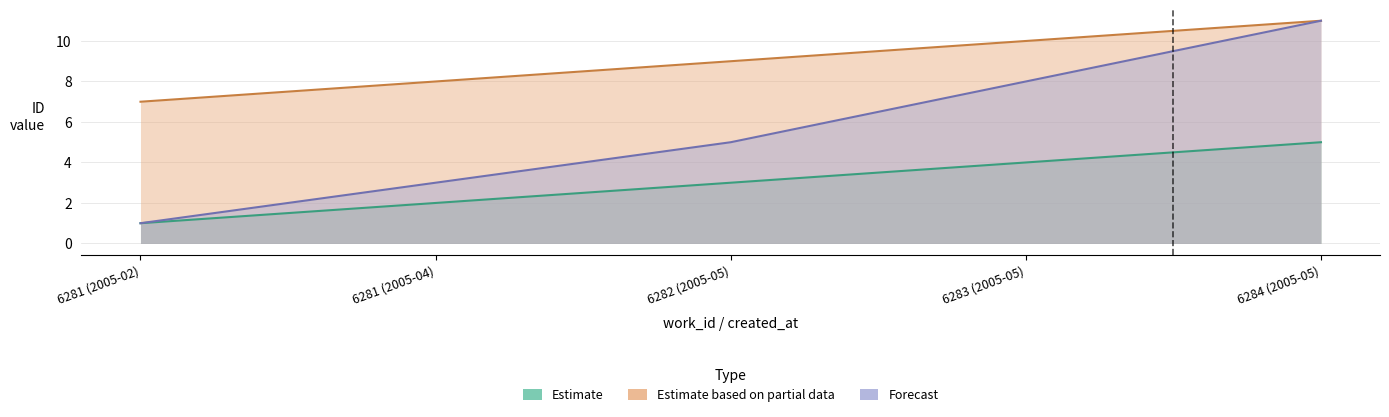

What is the minimum value shown in the chart?

1